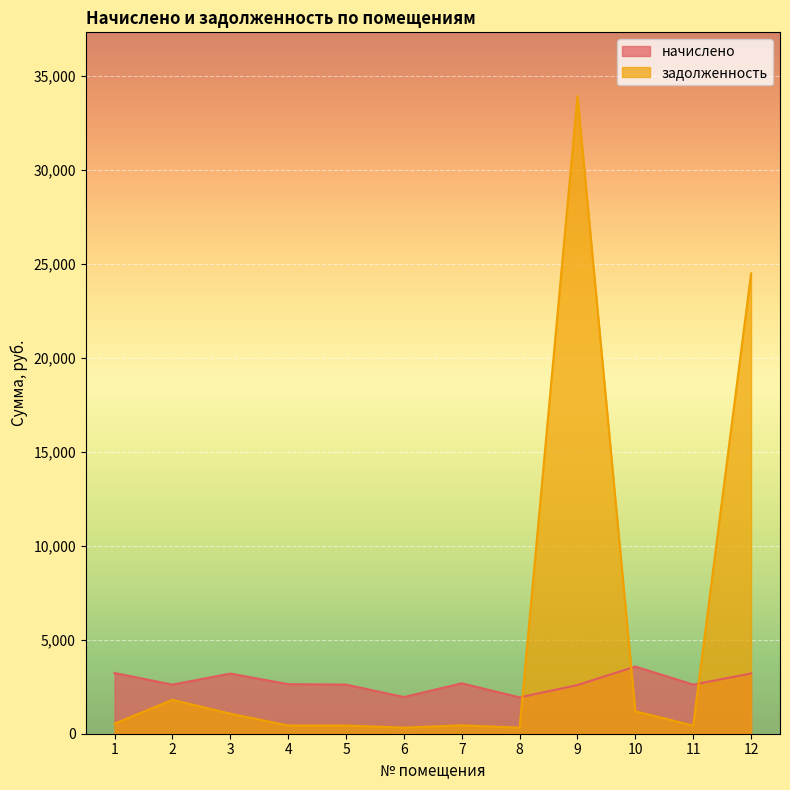

Rank the categories by начислено value from lowest to highest.

8, 6, 9, 2, 11, 5, 4, 7, 3, 12, 1, 10